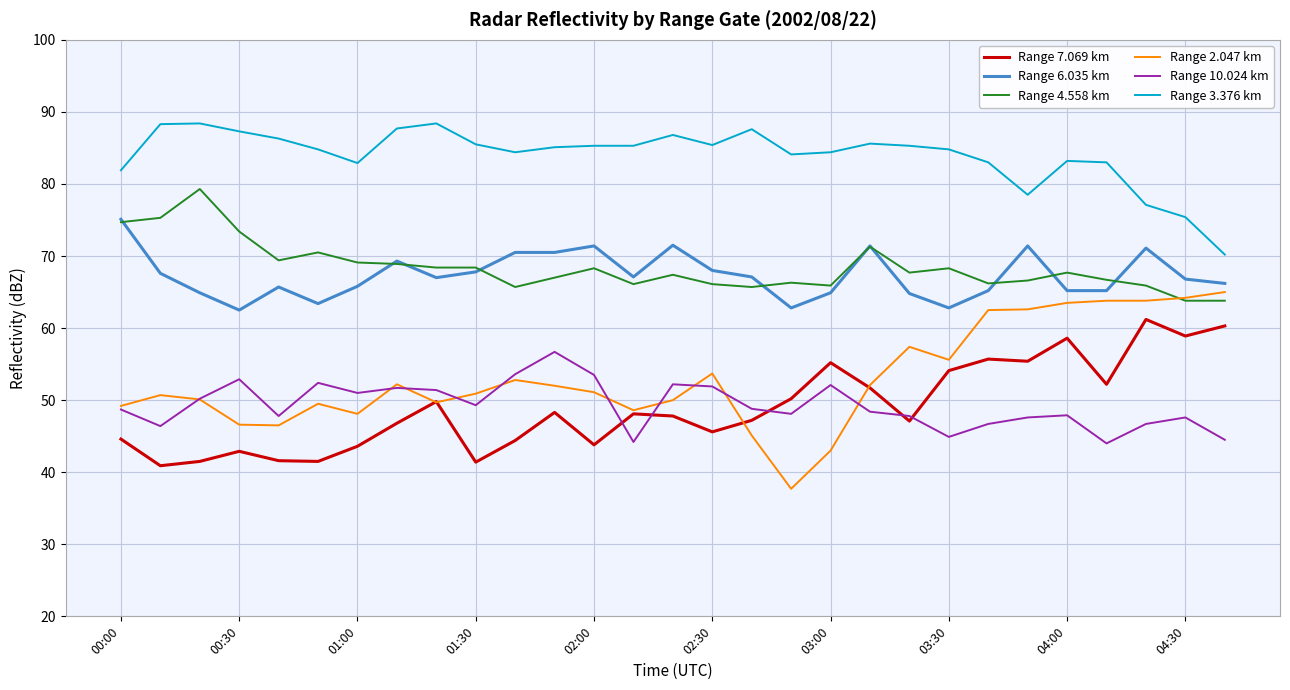

What is the sum of all Range 7.069 km values?

1420.4